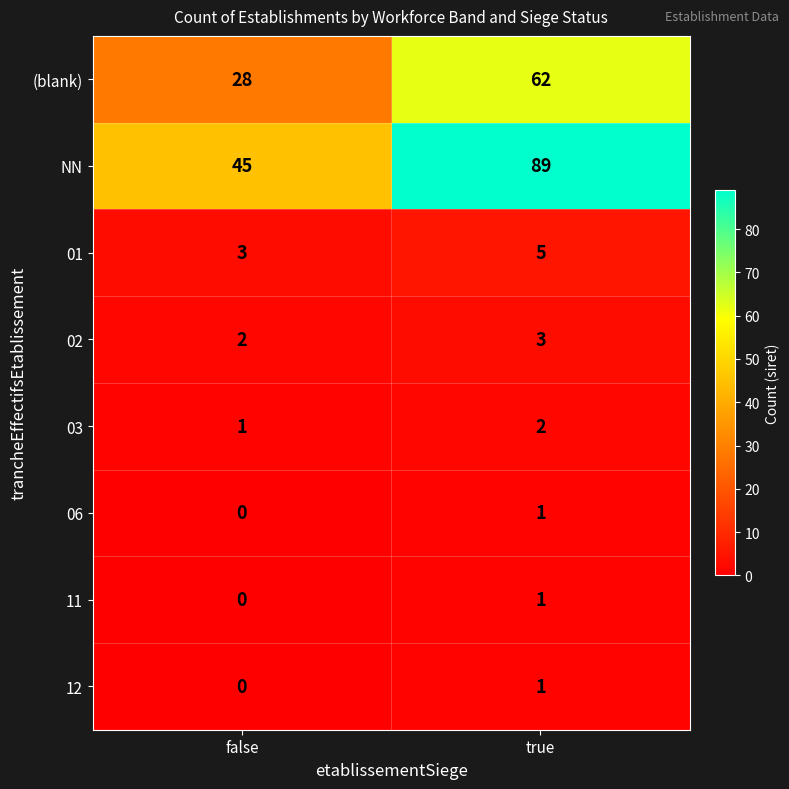

At which category is the sum across all series the highest?

true